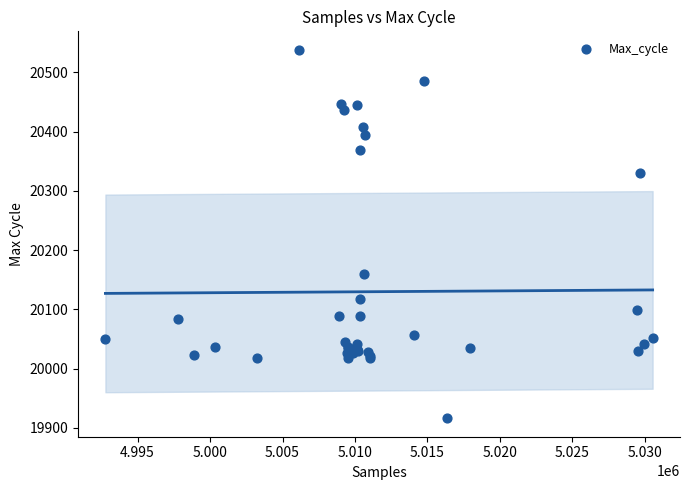

What Y value in the scatter plot is closest to 20227?

20159